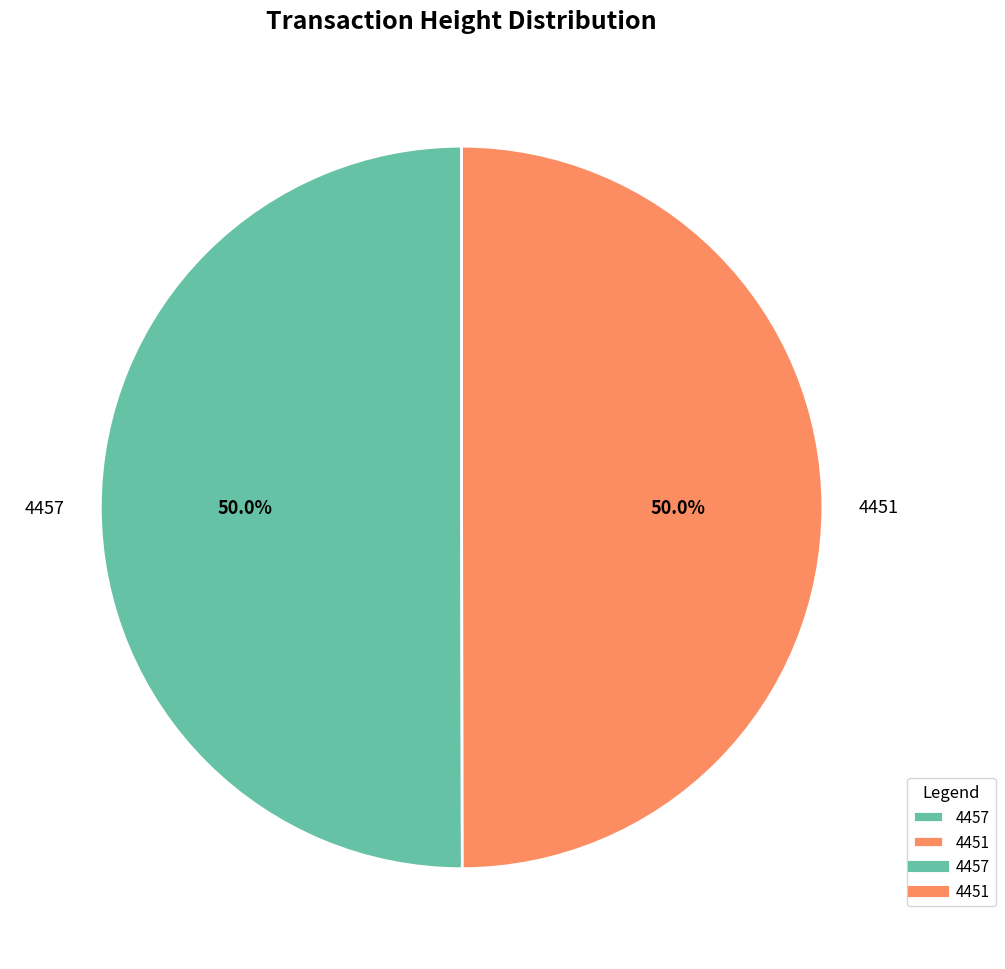

What percentage is the 4457 slice, to the nearest percent?

50%